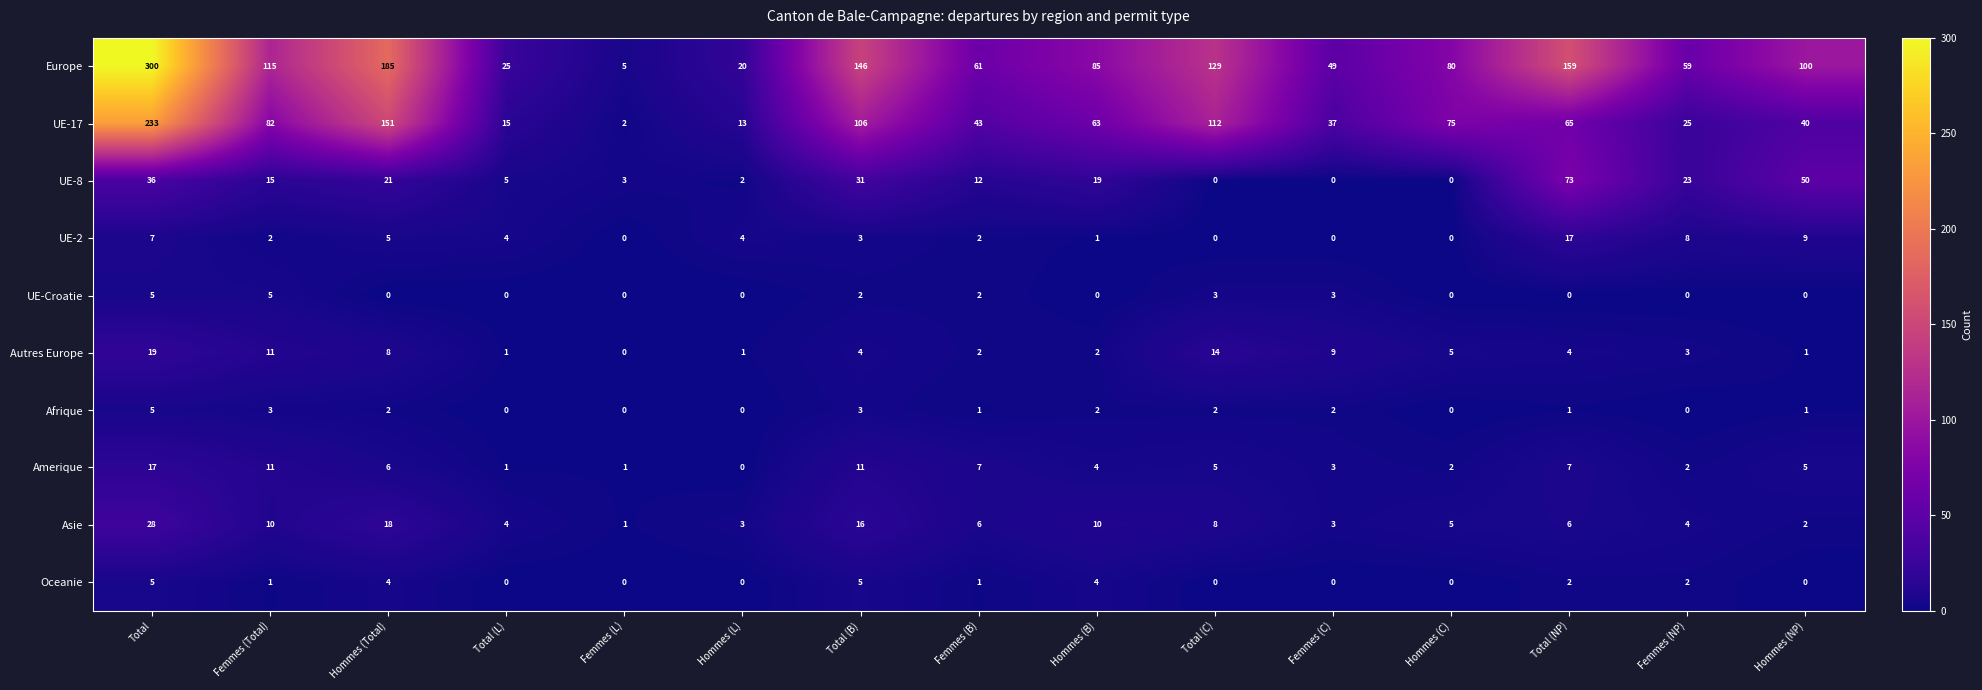

What is the sum of all UE-Croatie values?

20